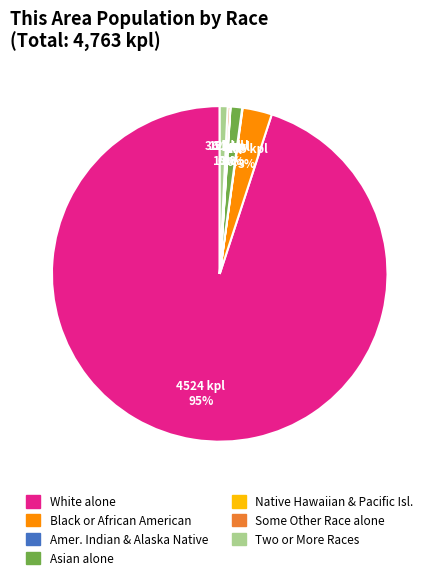

Is there any slice that represents more than half of the pie?

Yes